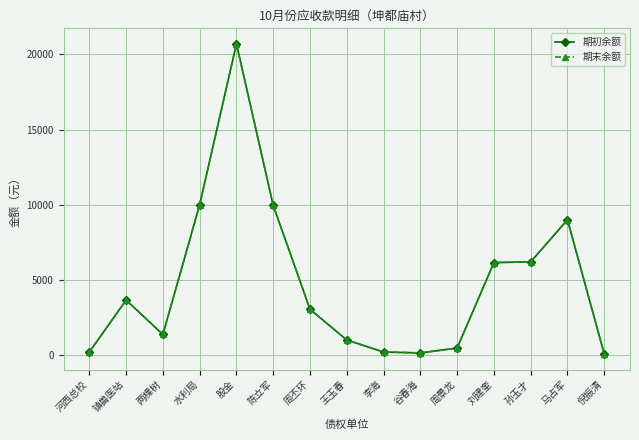

Is this an area chart (filled region under the line)?

No